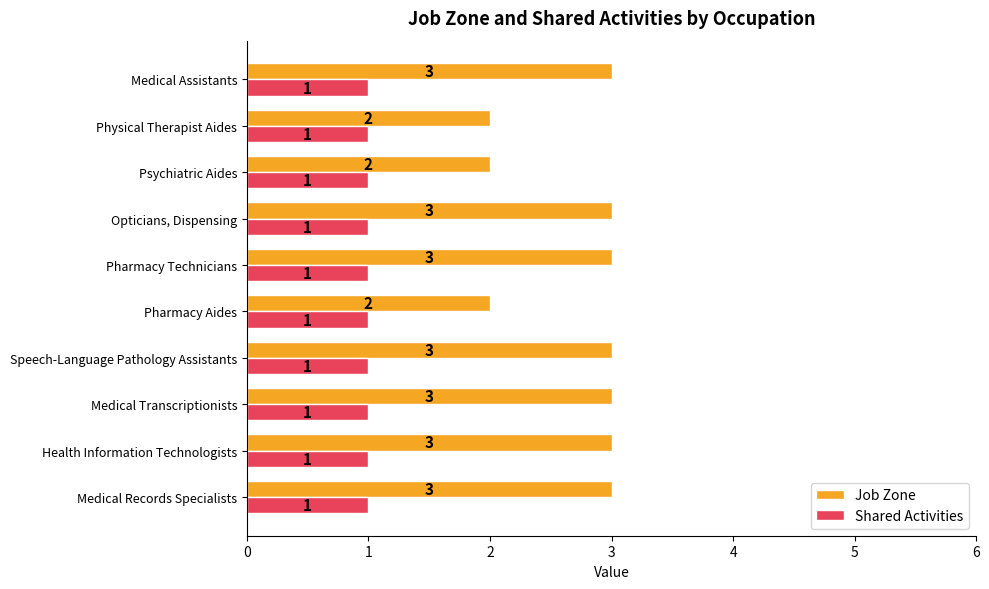

The Shared Activities series shows 0 at Psychiatric Aides. True or false?

False